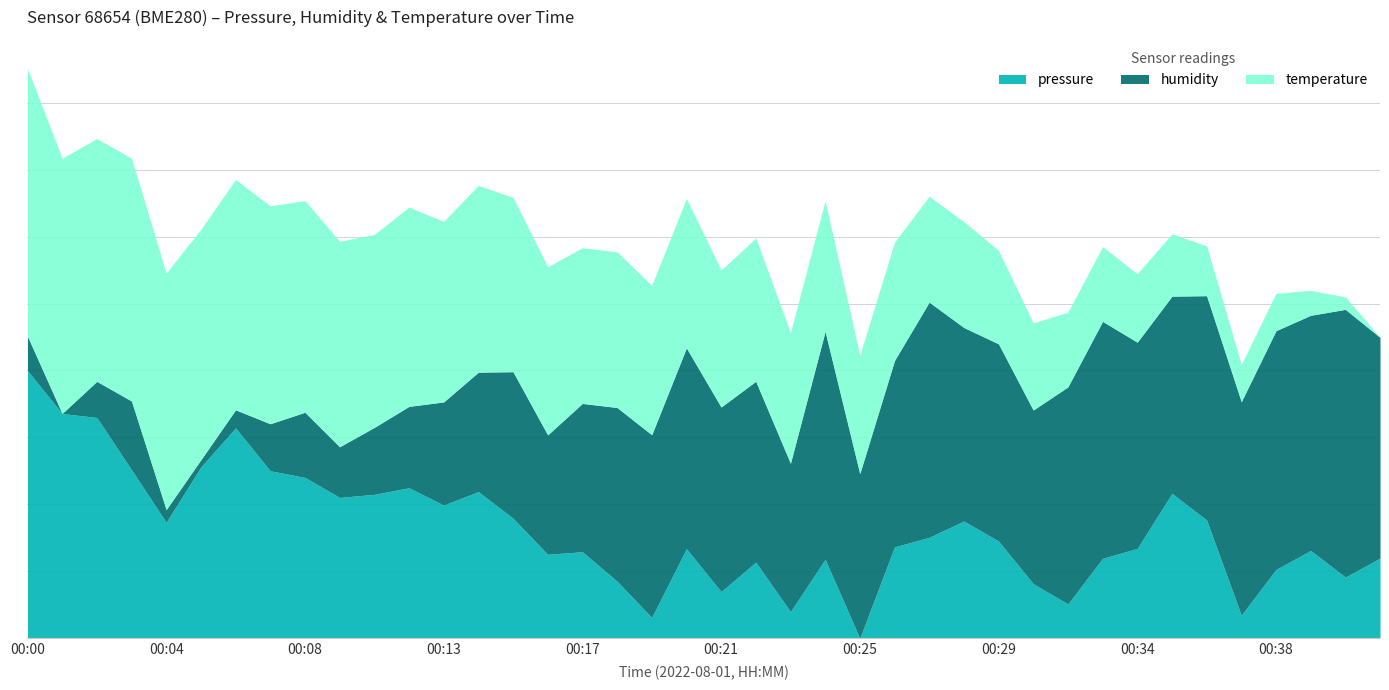

At which category does humidity reach its first local peak?

00:03